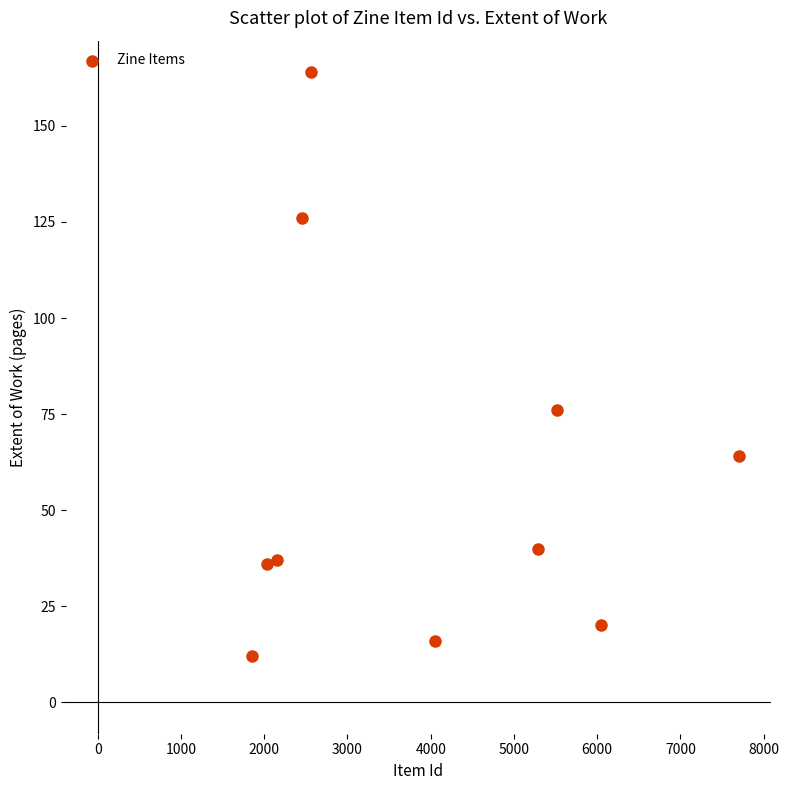

What Y value in the scatter plot is closest to 88?

76